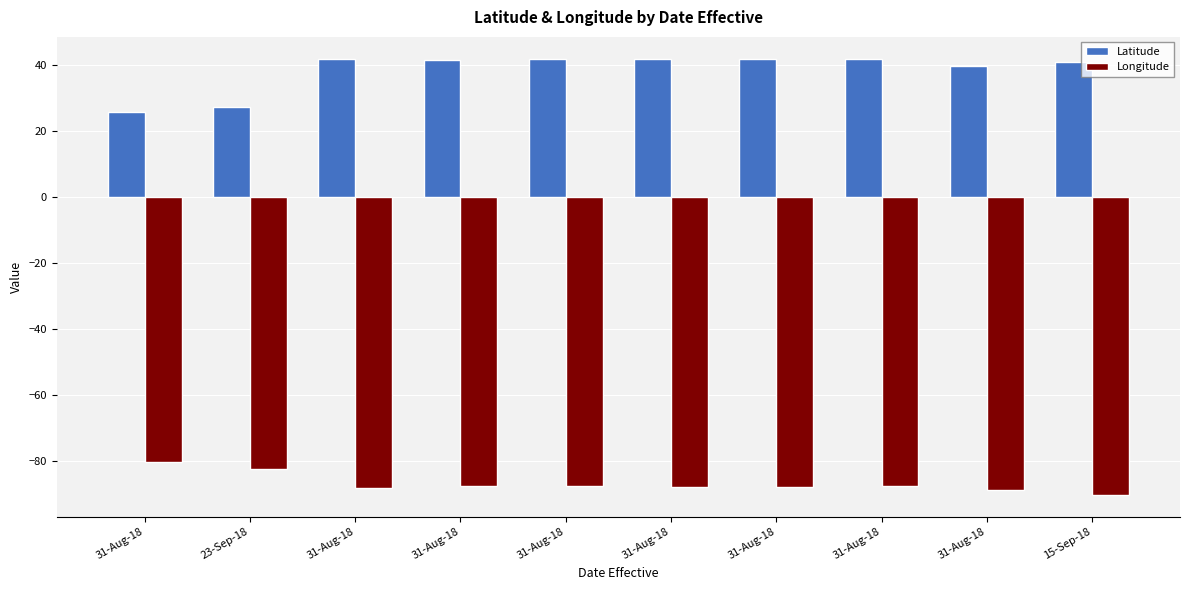

How many groups of bars are there?

10